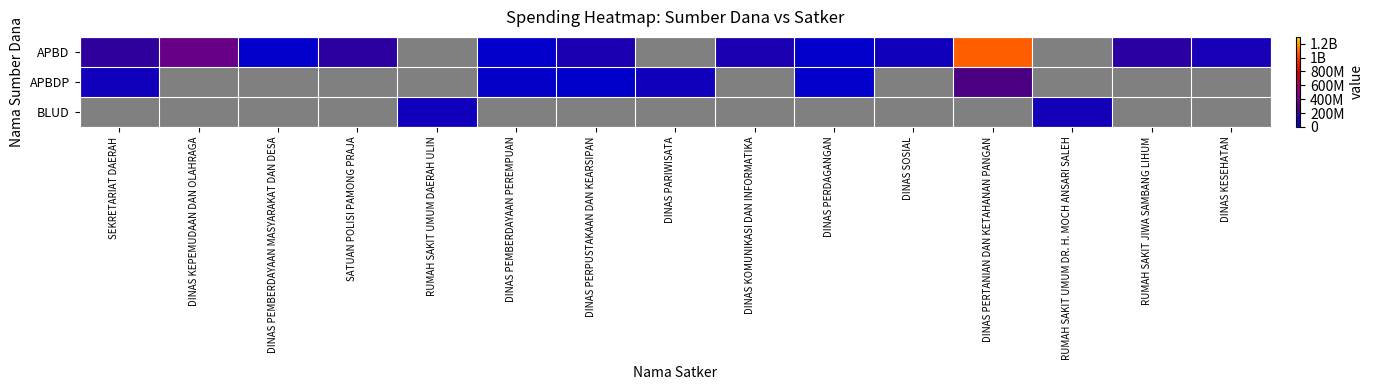

Which has a higher value, RUMAH SAKIT JIWA SAMBANG LIHUM or DINAS PERPUSTAKAAN DAN KEARSIPAN?

RUMAH SAKIT JIWA SAMBANG LIHUM